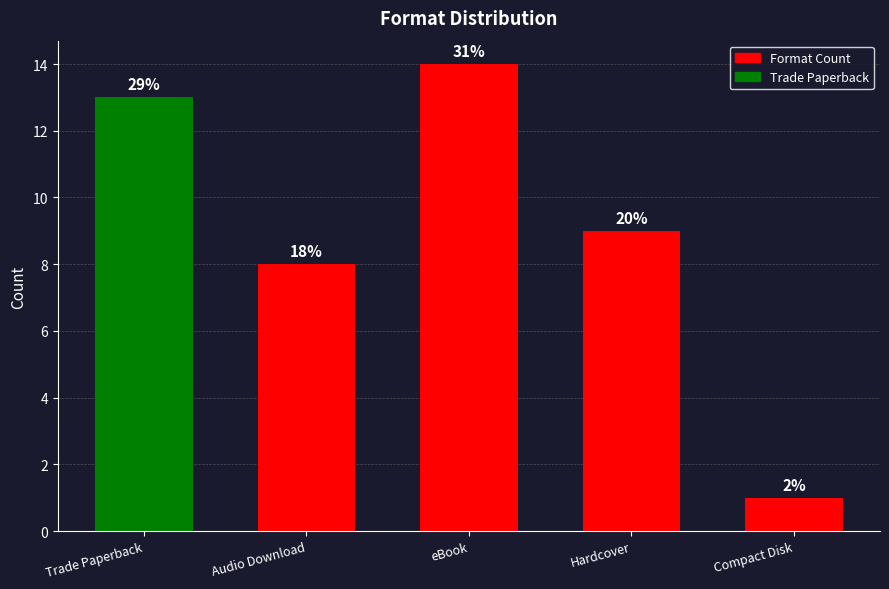

What is the label of the 4th bar from the left?

Hardcover